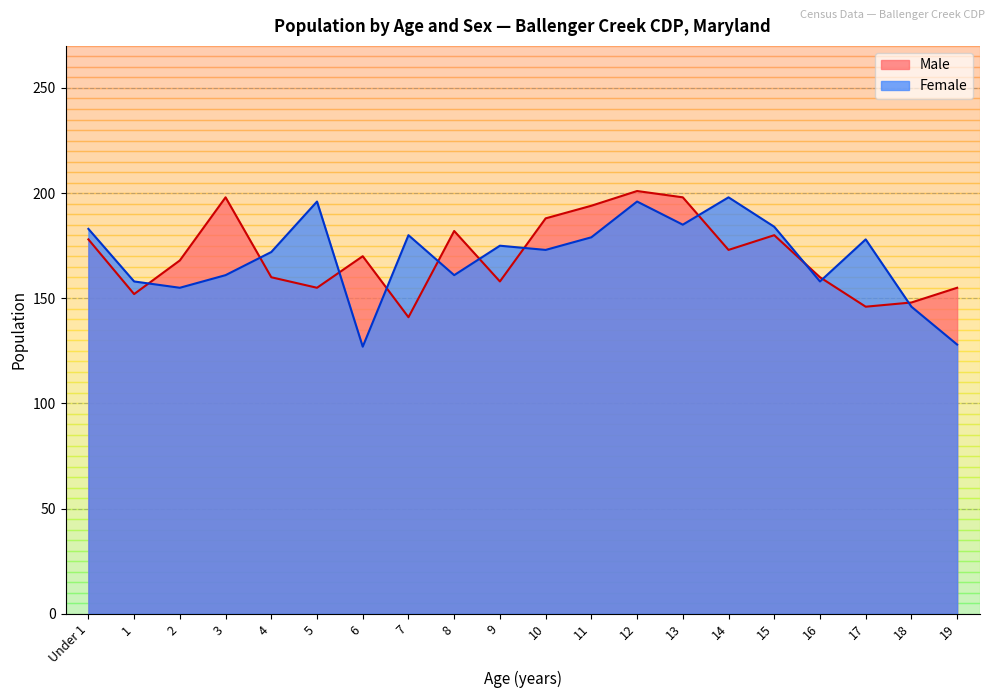

What is the minimum value shown in the chart?

127